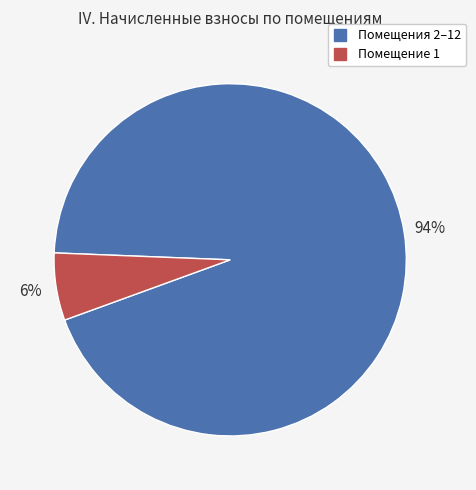

Count the number of slices in the pie.

2